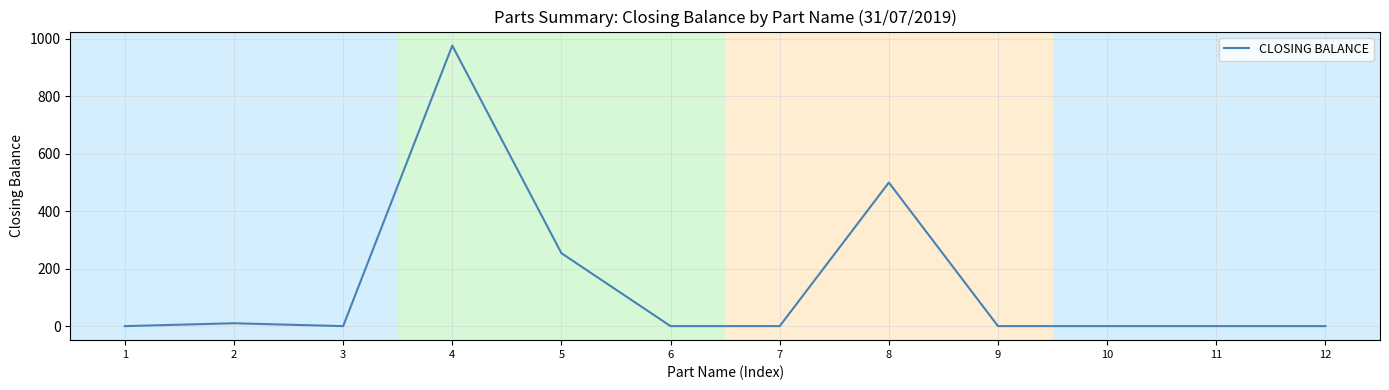

Where is the data nearest to the value 488?

8